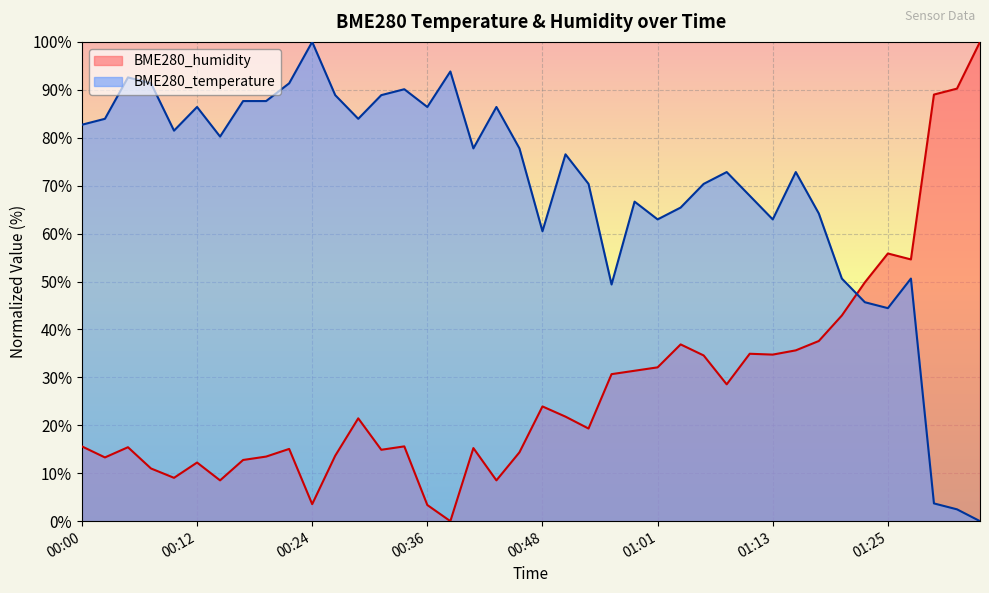

List the series in order of their peak value, highest first.

BME280_temperature, BME280_humidity